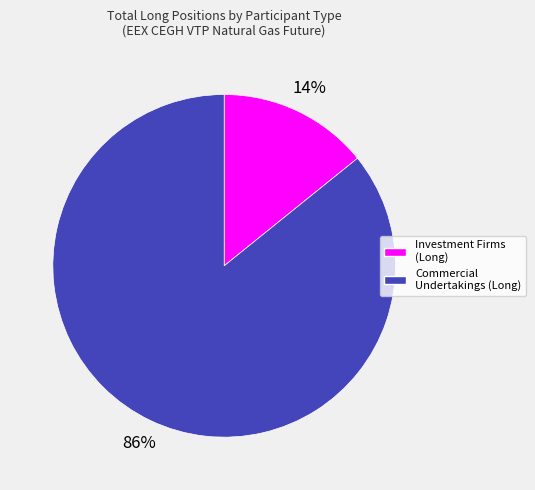

To the nearest percent, what is the difference between the largest and smallest slice percentages?

72%